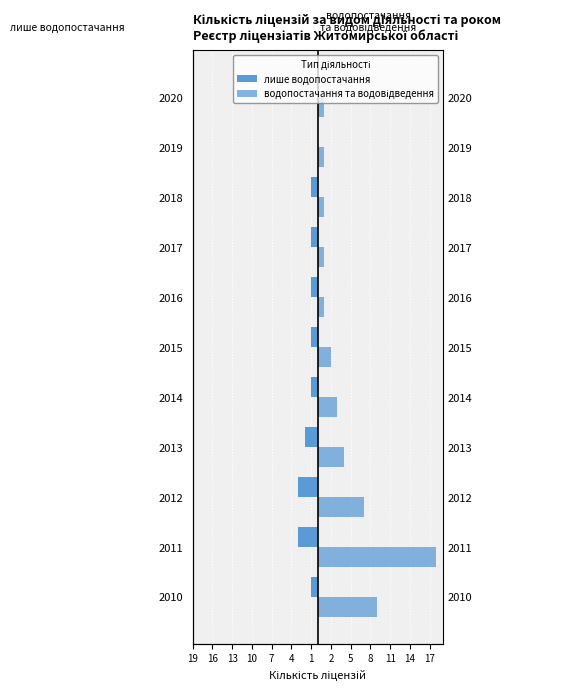

Rank the series by their average value, from lowest to highest.

лише водопостачання, водопостачання та водовідведення